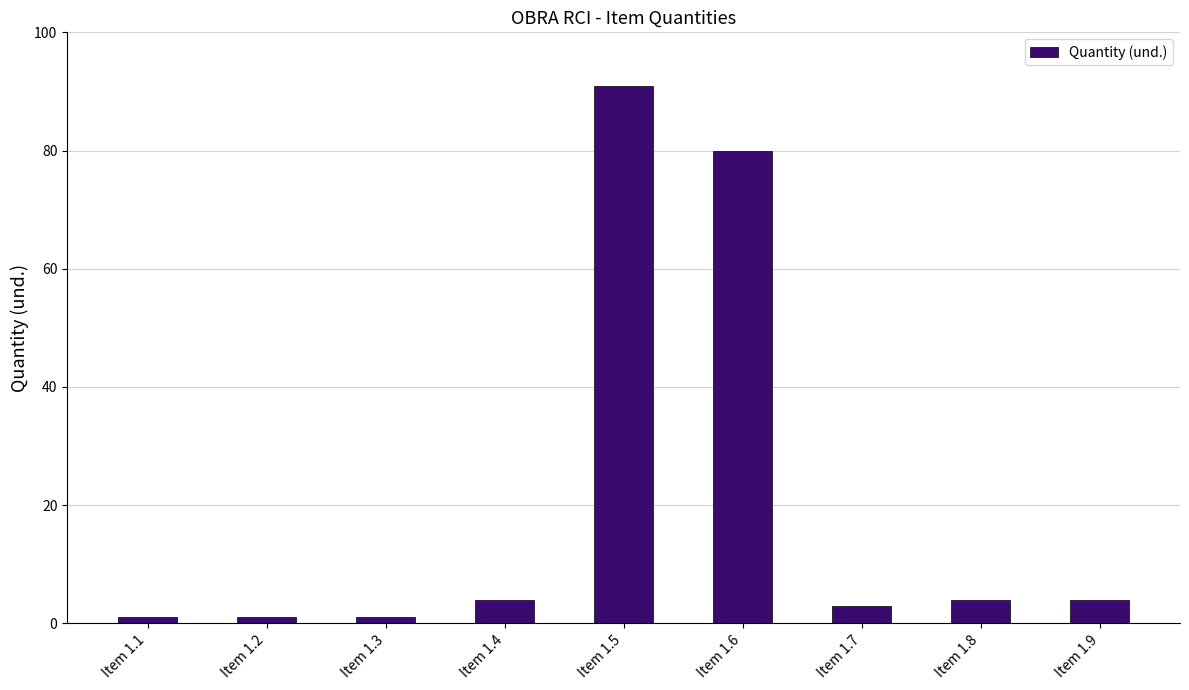

Does the chart contain any negative values?

No